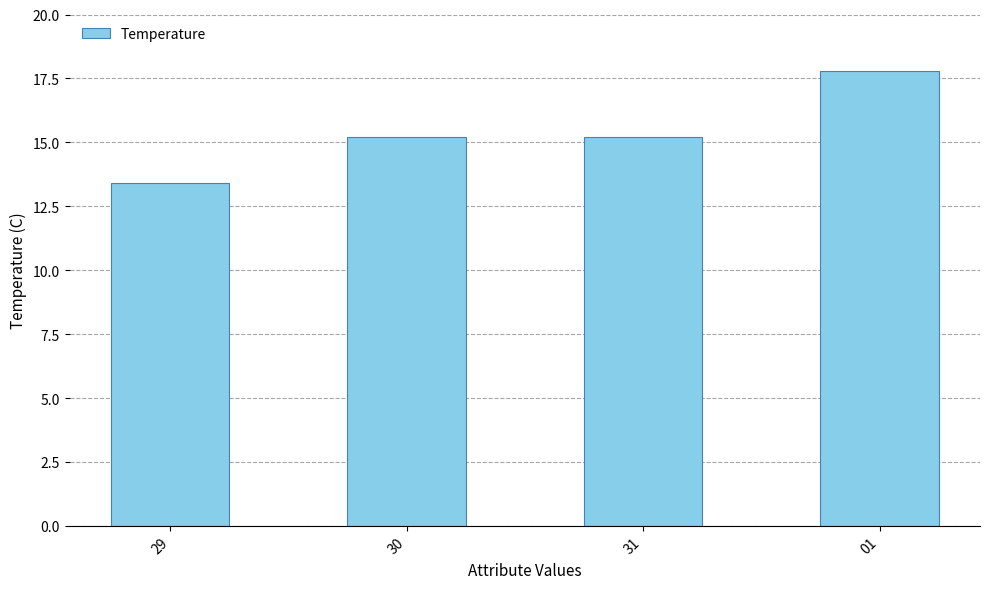

What position from the right is 01?

1